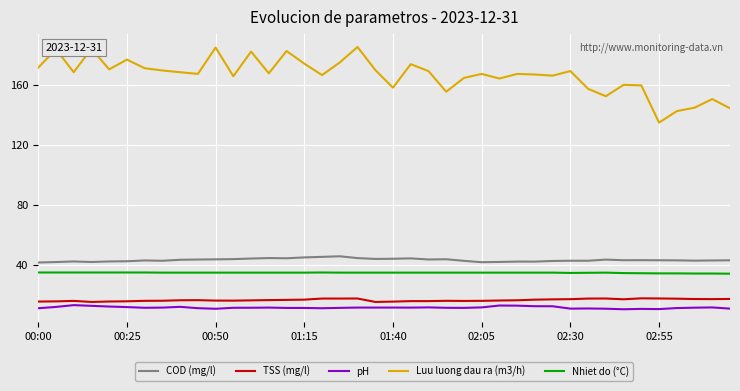

What is the greatest value displayed?

185.0